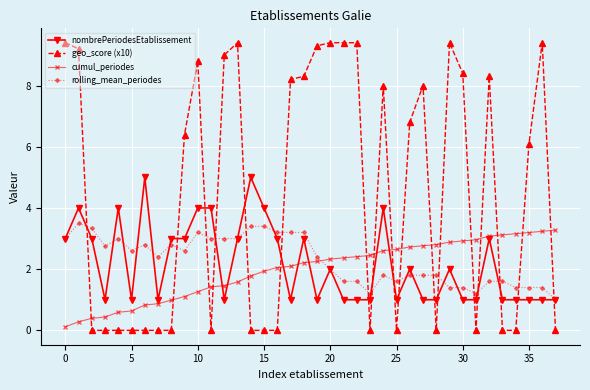

How many intersections are there between cumul_periodes and rolling_mean_periodes?

1